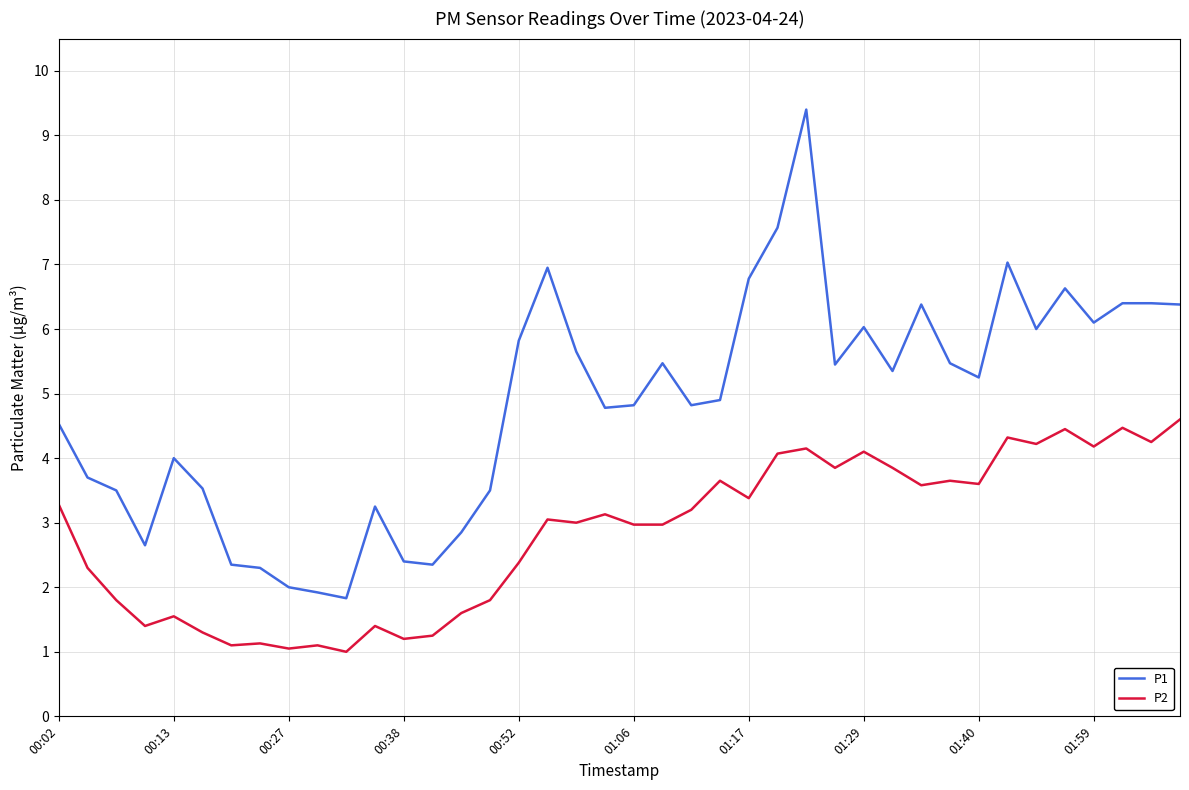

What is the difference between the maximum and minimum values in the P2 series?

3.6